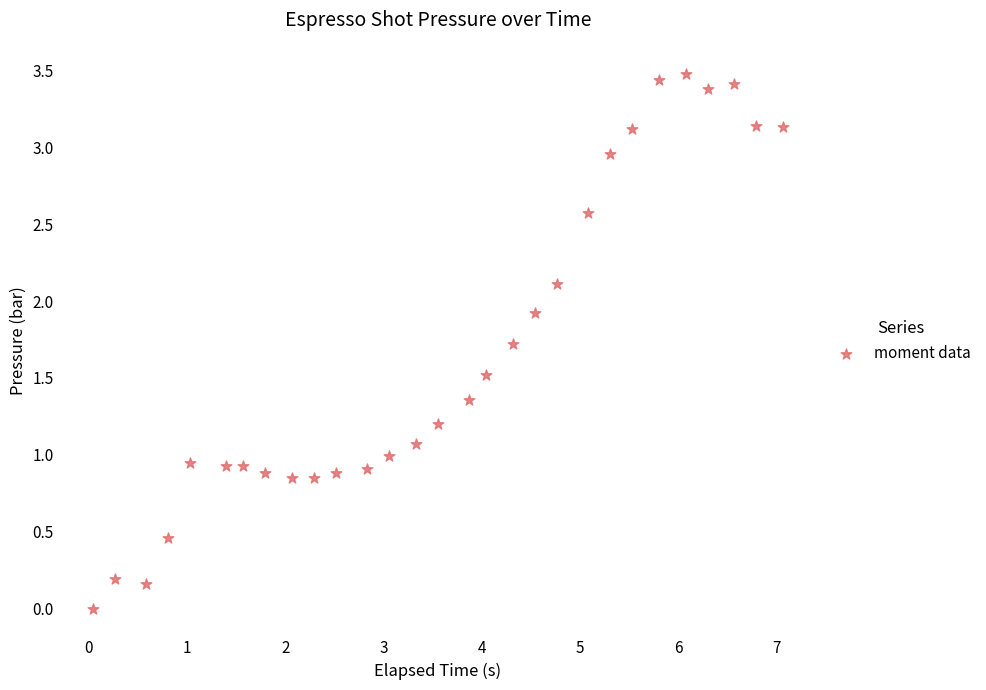

What is the range of Y values (max minus min)?

3.5